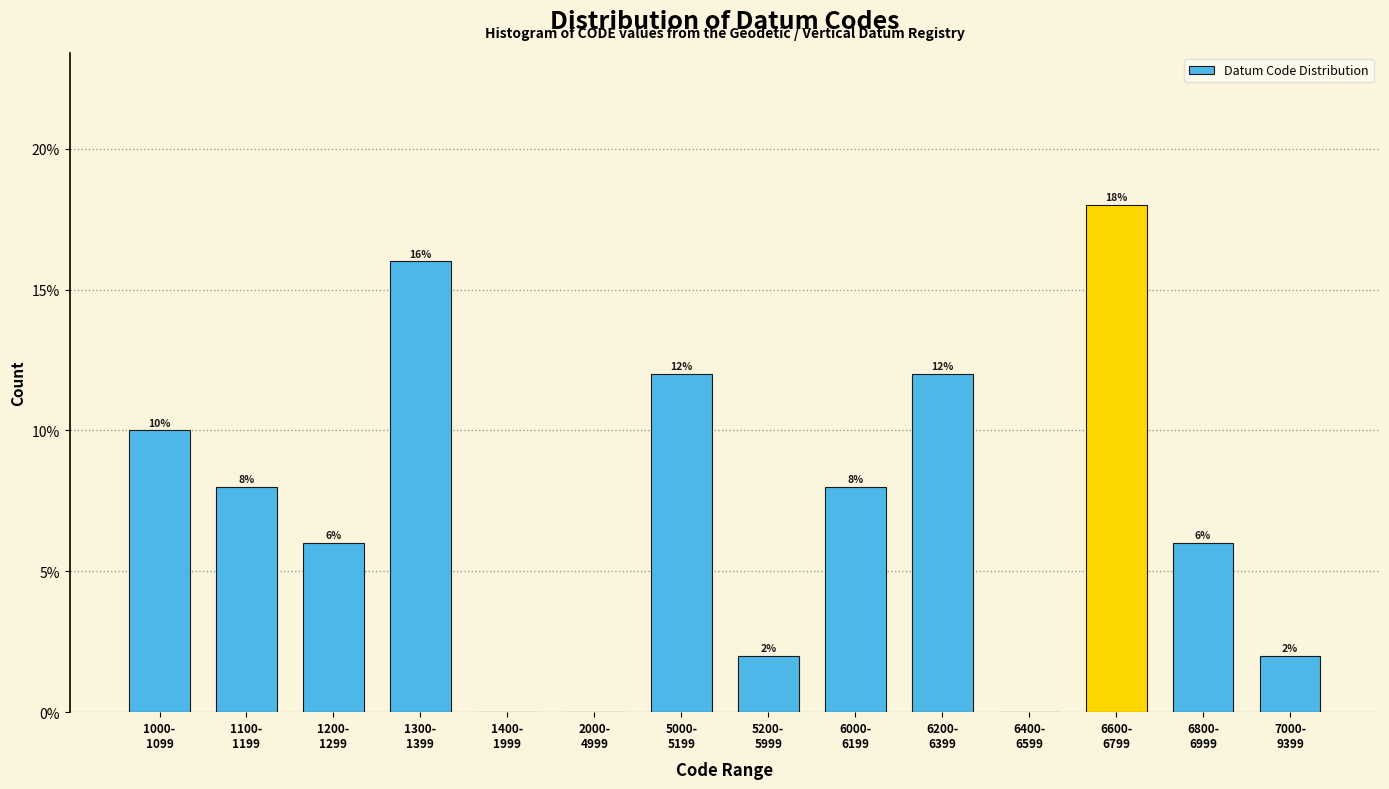

What is the greatest value displayed?

18